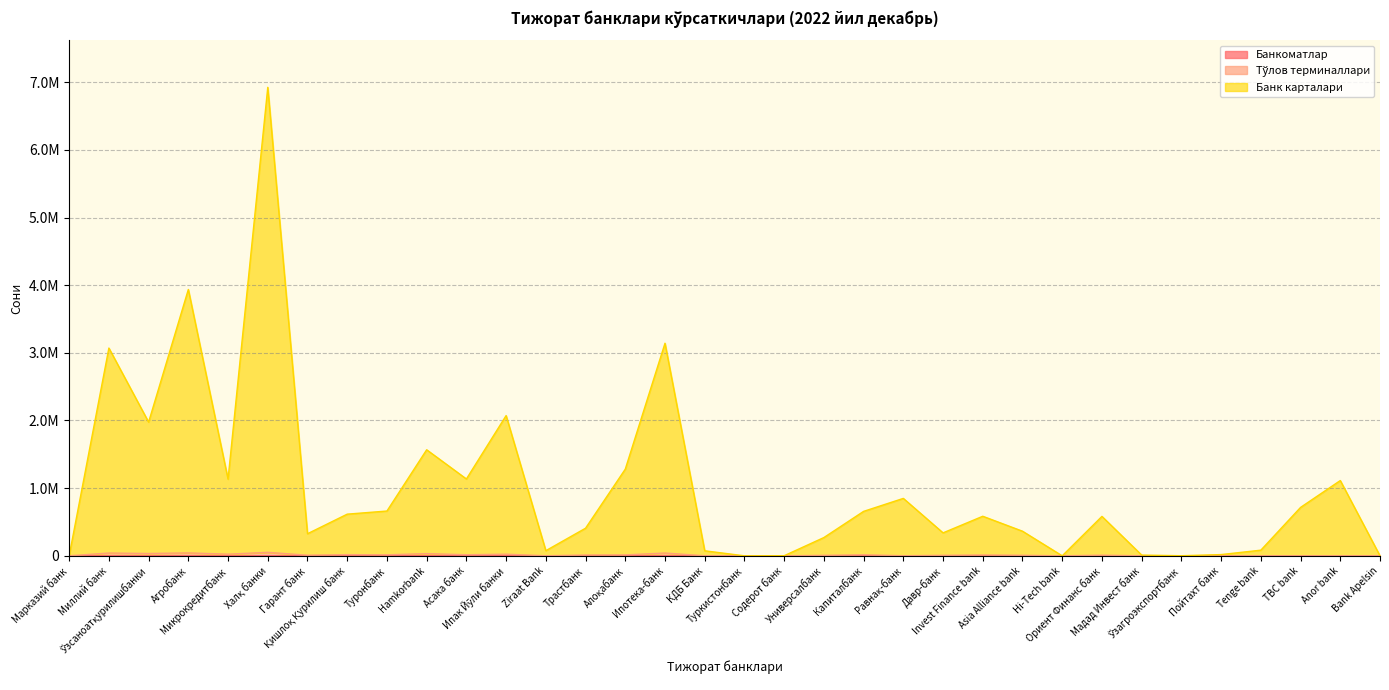

How many data points does each series have?

34